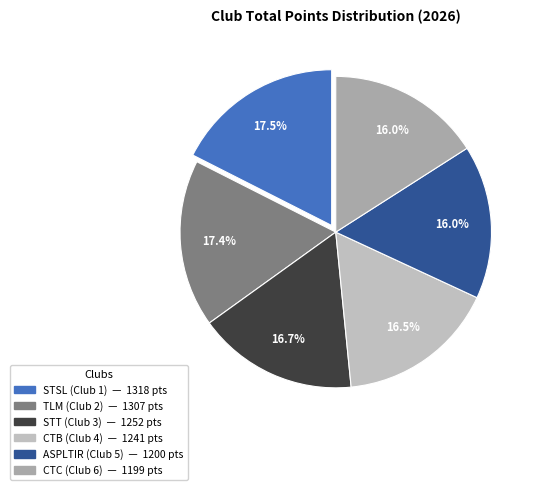

What is the smallest slice in the pie chart?

CTC (Club 6)